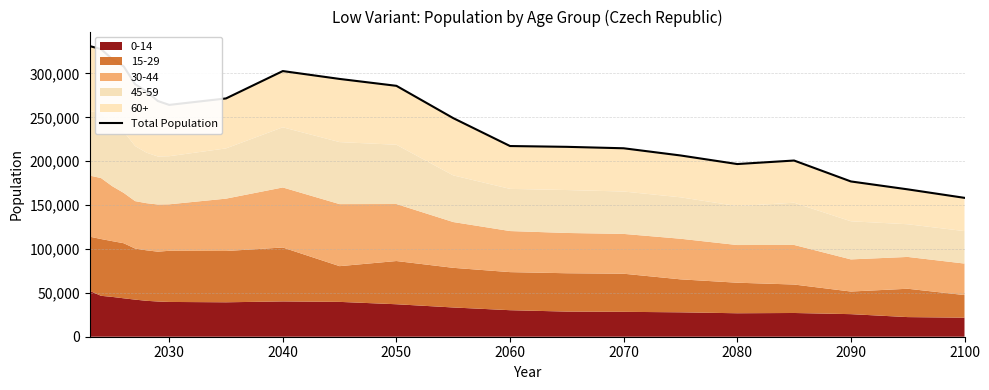

True or false: the data shows 476909 at 2050.

False